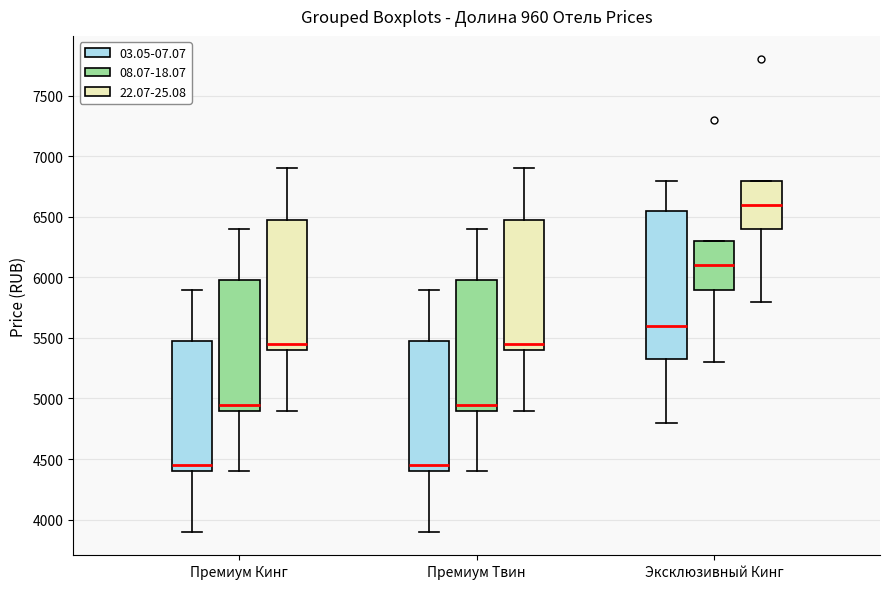

Reading left to right, transcribe this box plot: for each box, give where its median line is, the range the box spans, and where its two whiskers end, as read against the y-axis. The values are not printed on the chart, so give them approximately, as read against the axis.

Премиум Кинг (03.05-07.07): median 4450, box 4400 to 5500, whiskers 3900 to 5900
Премиум Кинг (08.07-18.07): median 4950, box 4900 to 6000, whiskers 4400 to 6400
Премиум Кинг (22.07-25.08): median 5450, box 5400 to 6500, whiskers 4900 to 6900
Премиум Твин (03.05-07.07): median 4450, box 4400 to 5500, whiskers 3900 to 5900
Премиум Твин (08.07-18.07): median 4950, box 4900 to 6000, whiskers 4400 to 6400
Премиум Твин (22.07-25.08): median 5450, box 5400 to 6500, whiskers 4900 to 6900
Эксклюзивный Кинг (03.05-07.07): median 5600, box 5350 to 6550, whiskers 4800 to 6800
Эксклюзивный Кинг (08.07-18.07): median 6100, box 5900 to 6300, whiskers 5300 to 6300
Эксклюзивный Кинг (22.07-25.08): median 6600, box 6400 to 6800, whiskers 5800 to 6800